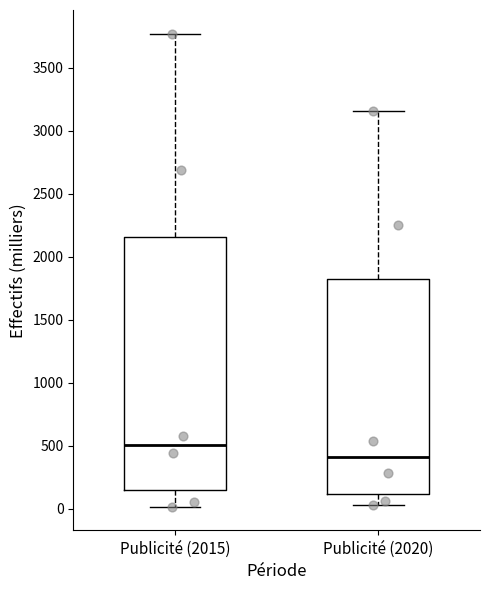

Reading left to right, read every box against the y-axis: the position of its median line, the range the box covers, and the ends of its whiskers. The values are not printed on the chart, so give them approximately, as read against the axis.

Publicité (2015): median 500, box 150 to 2150, whiskers 0 to 3750
Publicité (2020): median 400, box 100 to 1800, whiskers 50 to 3150